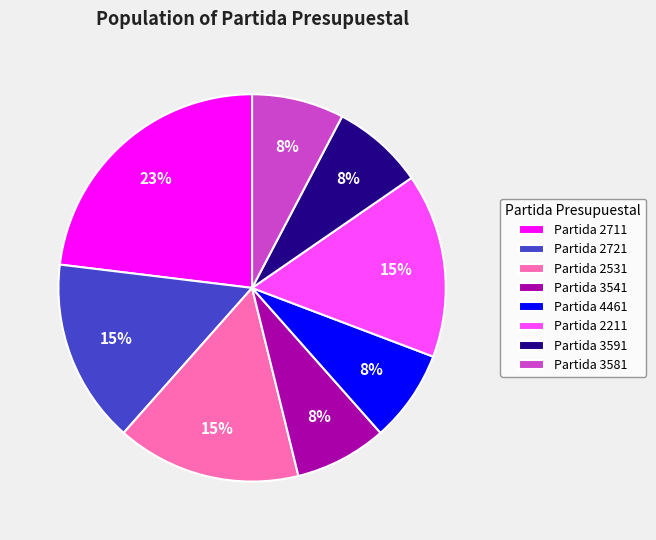

What is the largest slice in the pie chart?

Partida 2711